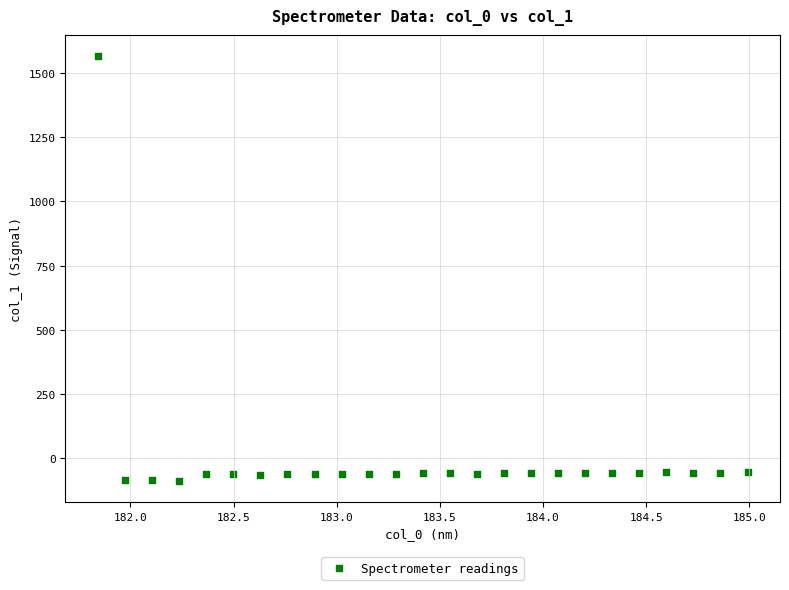

What is the range of Y values (max minus min)?

1651.6